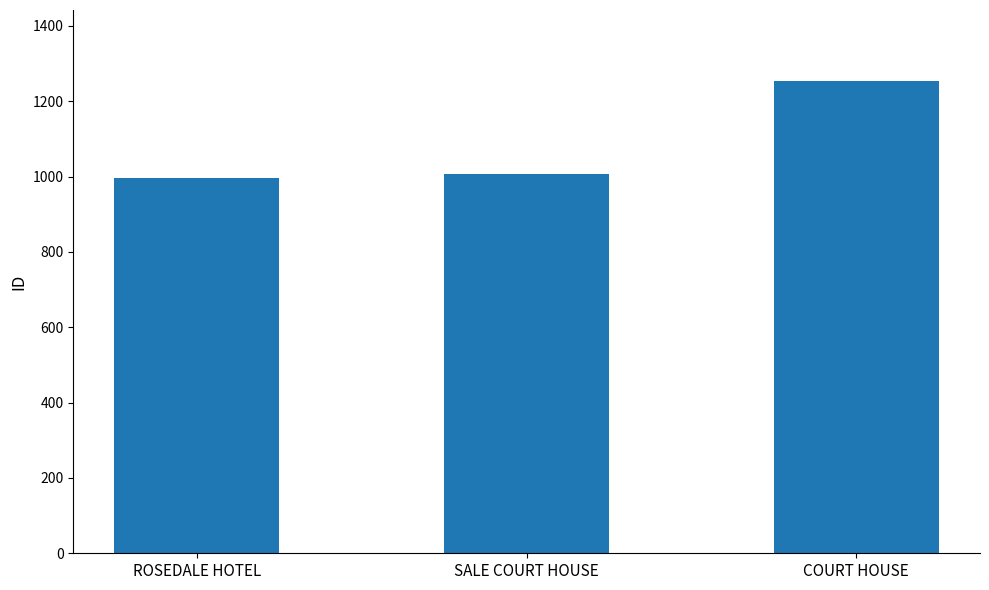

How many distinct data groups are displayed?

1